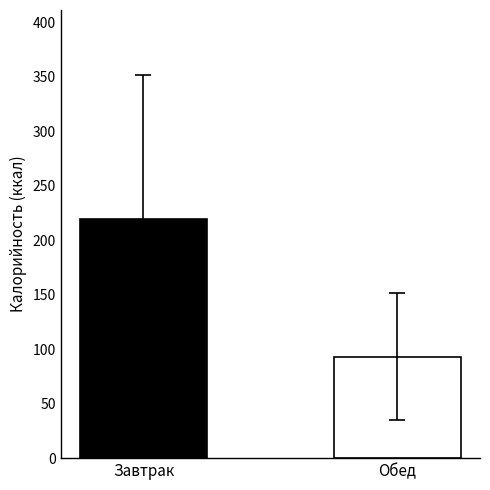

What is the smallest value displayed?

93.1